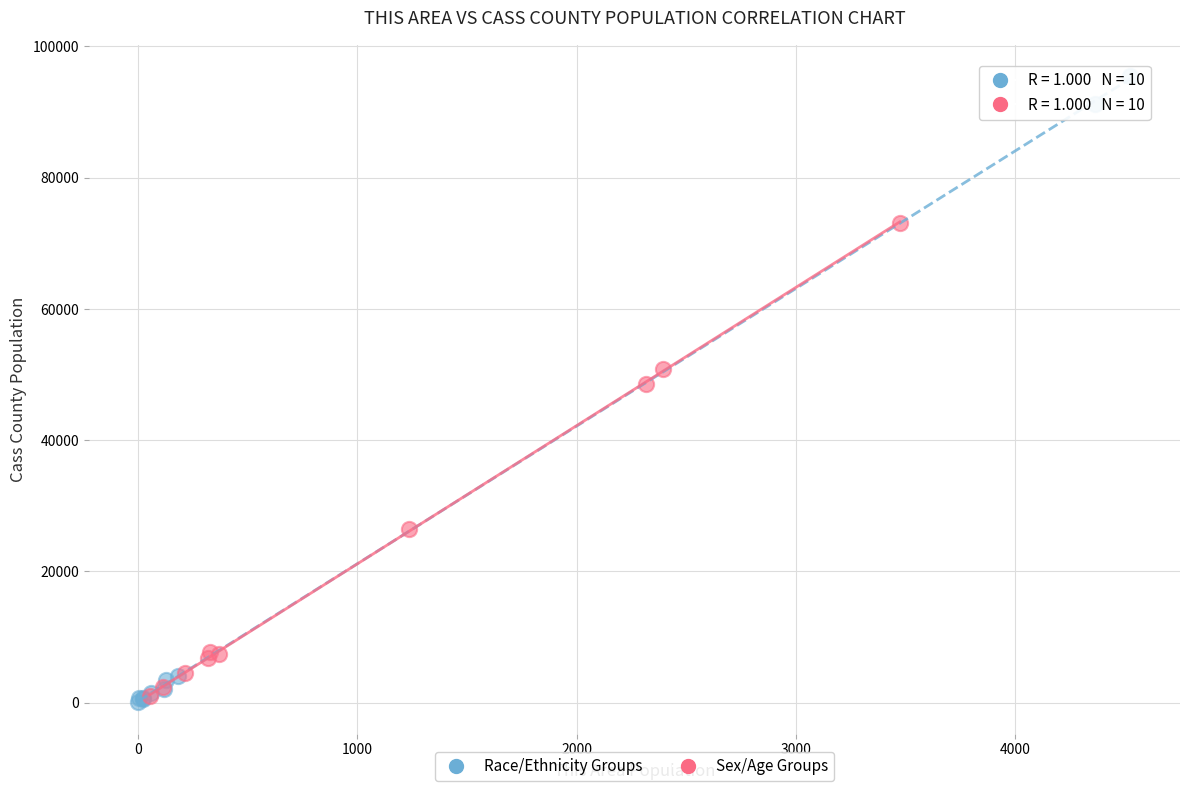

Which series has the widest spread of Y values?

Race/Ethnicity Groups